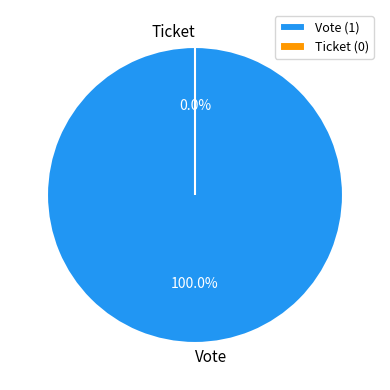

Which slice represents more than half of the pie?

Vote